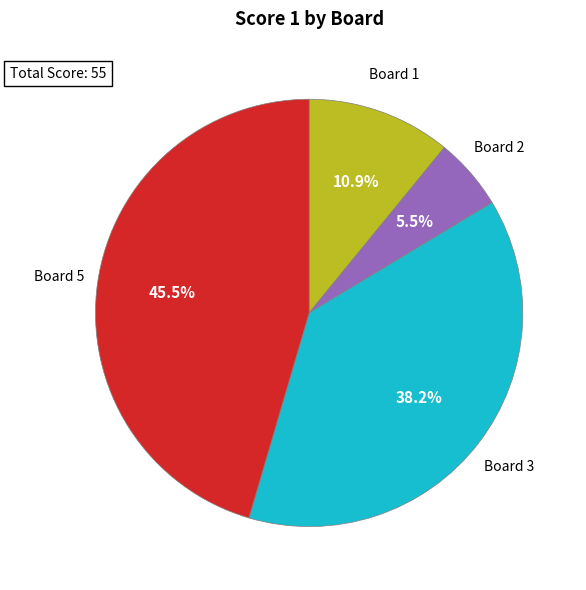

To the nearest percent, what is the average slice percentage?

25%